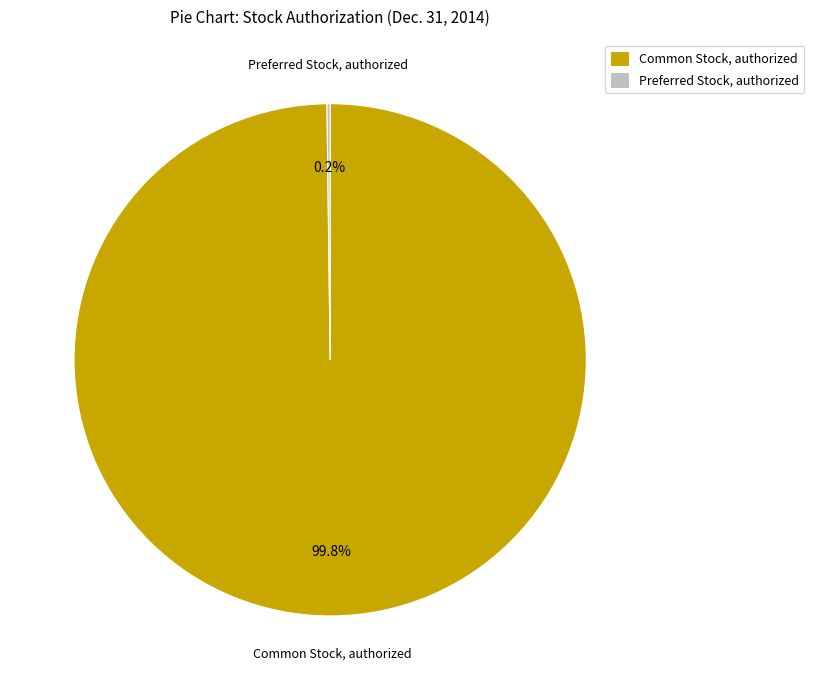

Does any single category account for the majority?

Yes